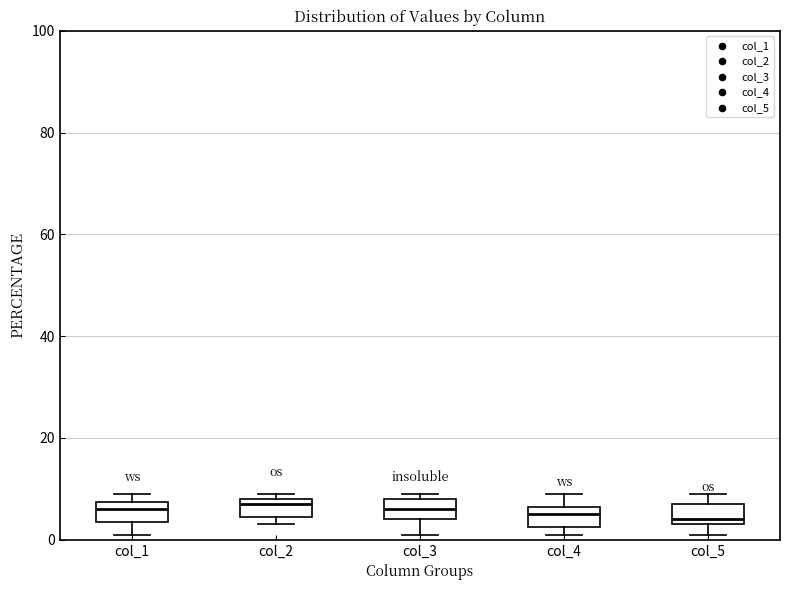

Reading left to right, read every box against the y-axis: the position of its median line, the range the box covers, and the ends of its whiskers. The values are not printed on the chart, so give them approximately, as read against the axis.

col_1: median 6, box 4 to 8, whiskers 2 to 10
col_2: median 8 (just below the box's upper edge), box 4 to 8, whiskers 4 (just below the box's lower edge) to 10
col_3: median 6, box 4 to 8, whiskers 2 to 10
col_4: median 6 (inside the box), box 2 to 6, whiskers 2 (just below the box's lower edge) to 10
col_5: median 4 (just above the box's lower edge), box 4 to 8, whiskers 2 to 10